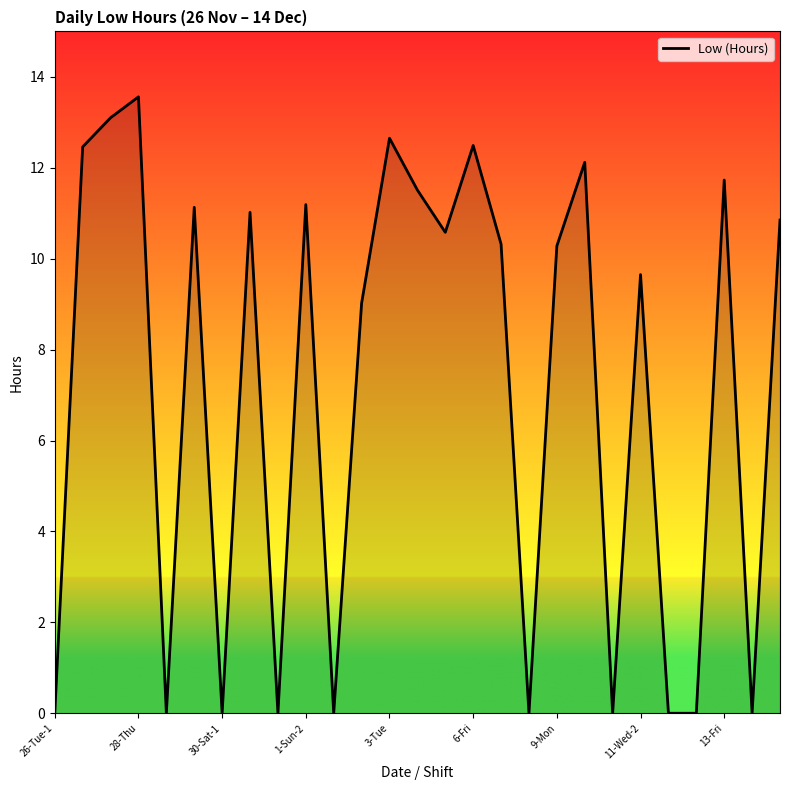

What is the difference between the maximum and minimum values?

13.6